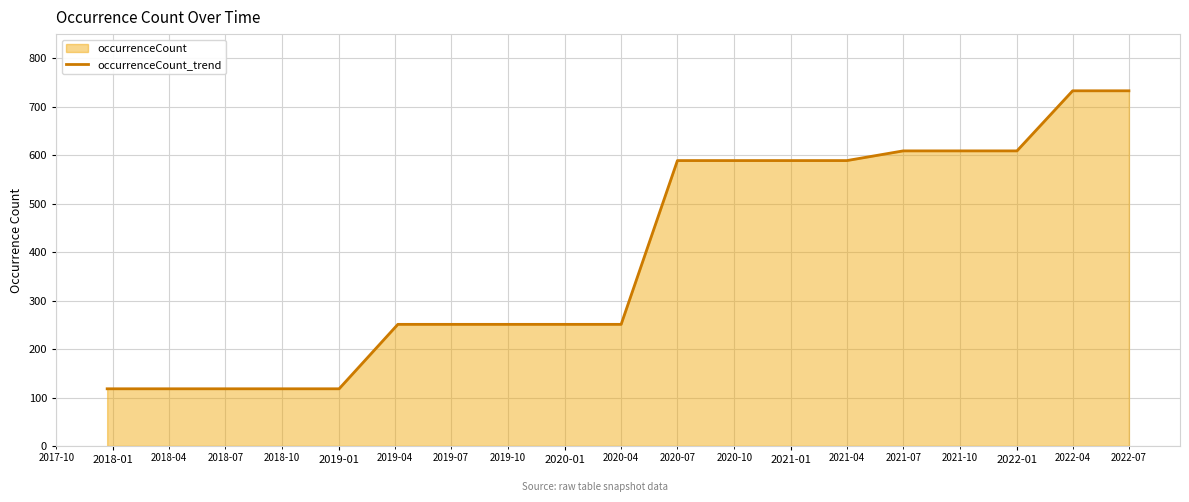

Approximately how many times larger is the value at 2021-01 compared to 2019-01?

5.0